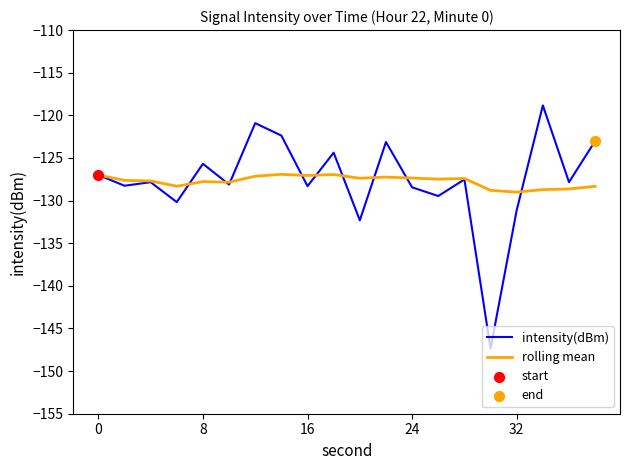

What is the minimum value for rolling mean?

-129.0